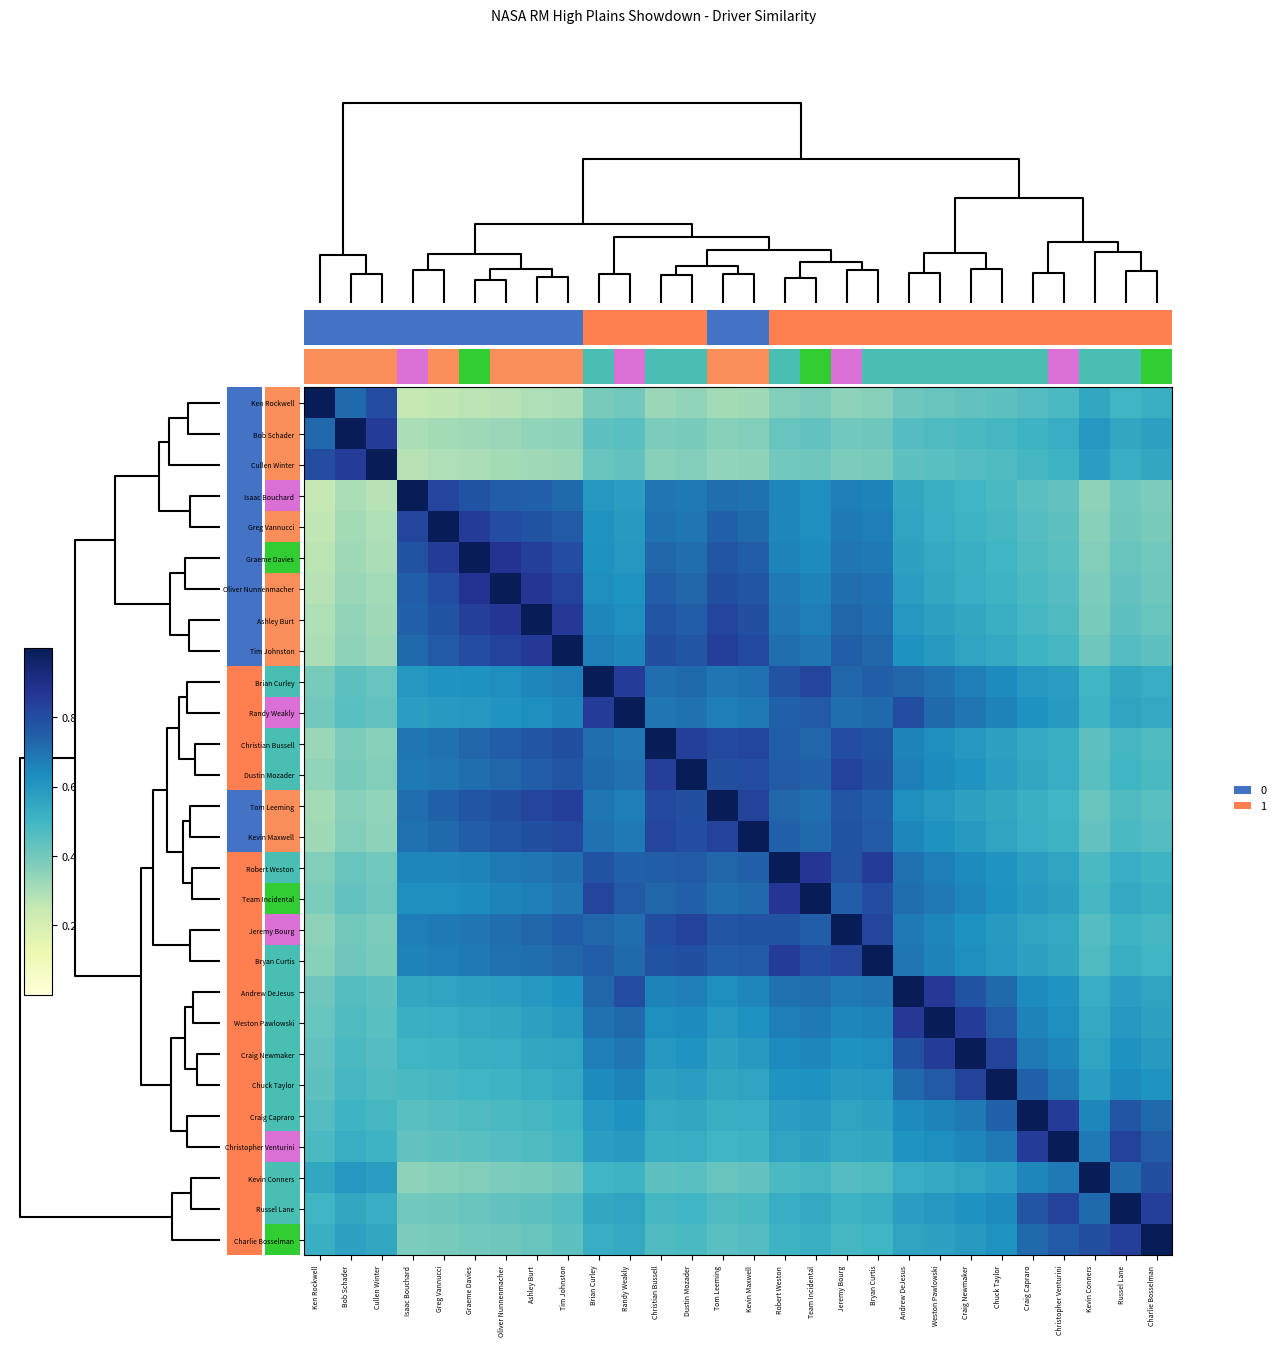

How many Weston Pawlowski values are between 0 and 1?

28